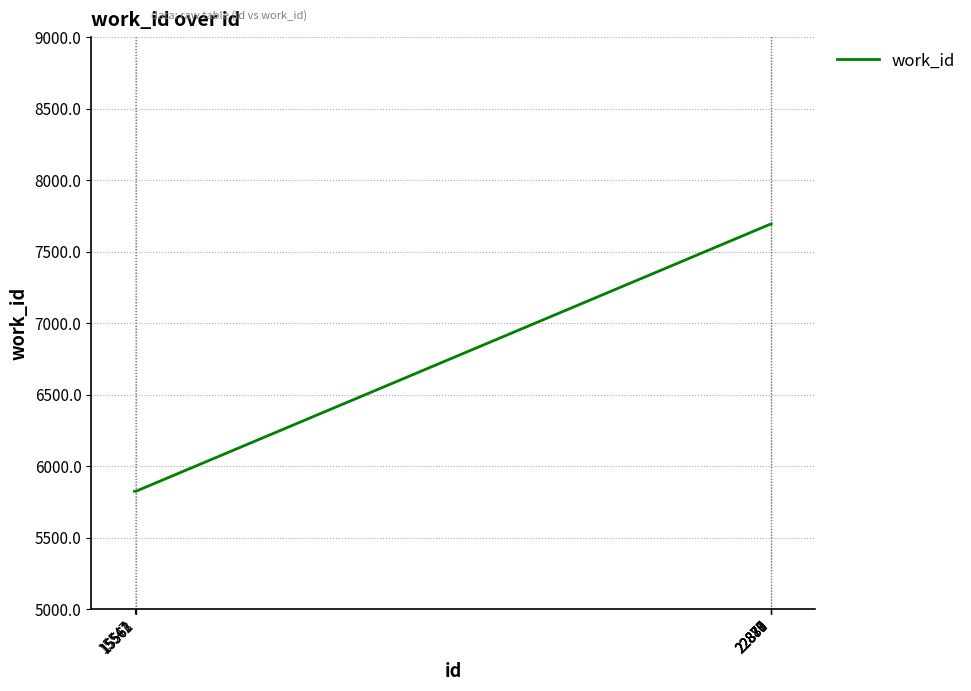

Does the chart have visible grid lines?

Yes